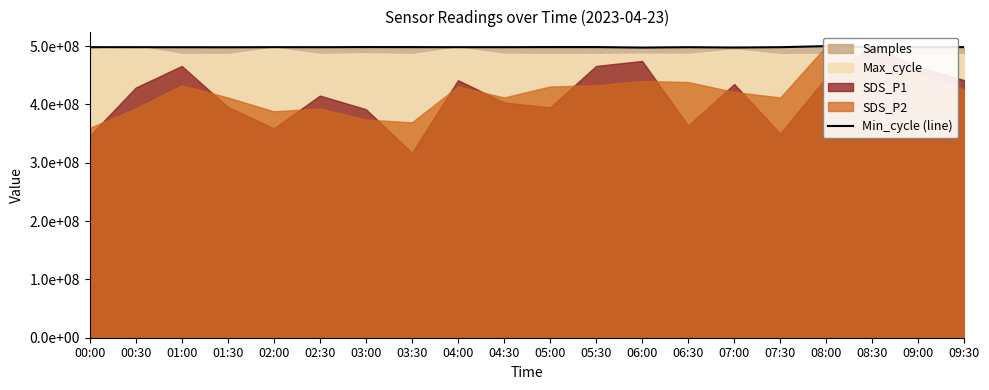

How many categories are shown in the chart?

20